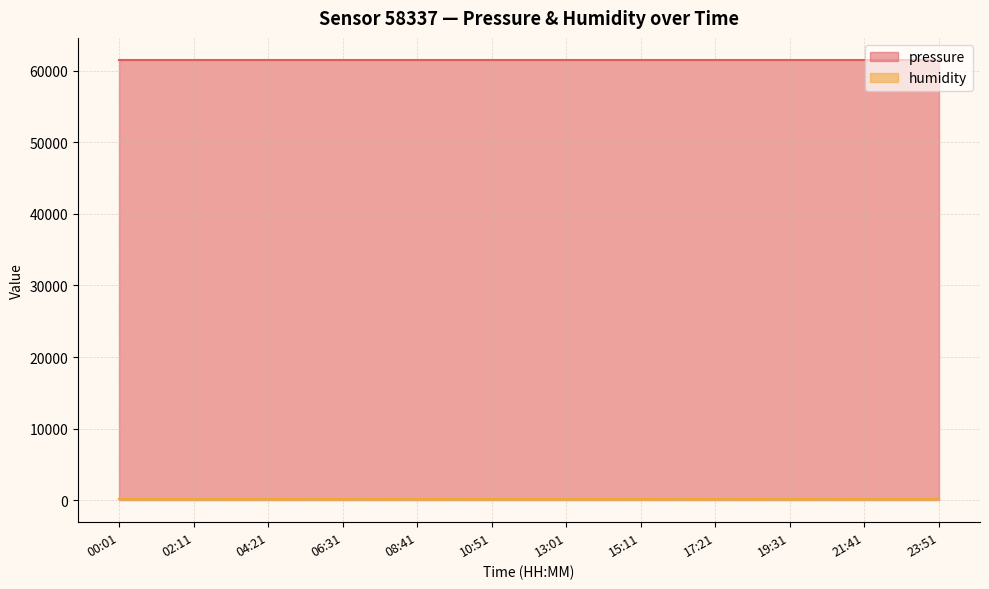

What is the lowest value of the pressure series?

61519.2